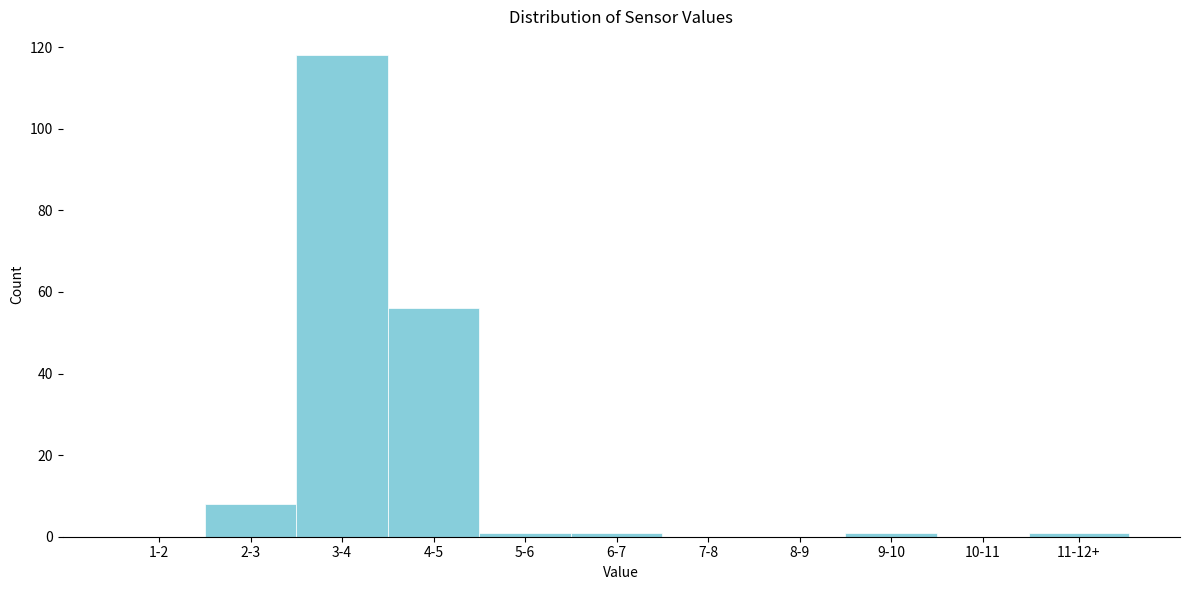

Reading left to right, what are all the values shown in this chart?

1-2=0	2-3=8	3-4=118	4-5=56	5-6=1	6-7=1	7-8=0	8-9=0	9-10=1	10-11=0	11-12+=1